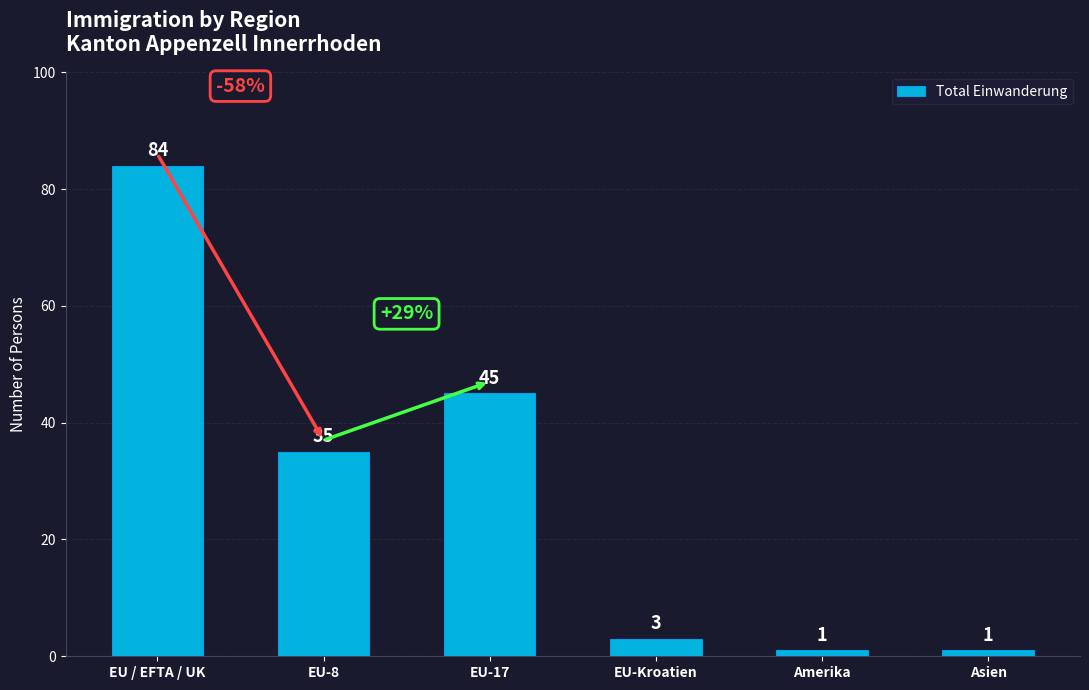

True or false: the data shows 3 at EU-Kroatien.

True